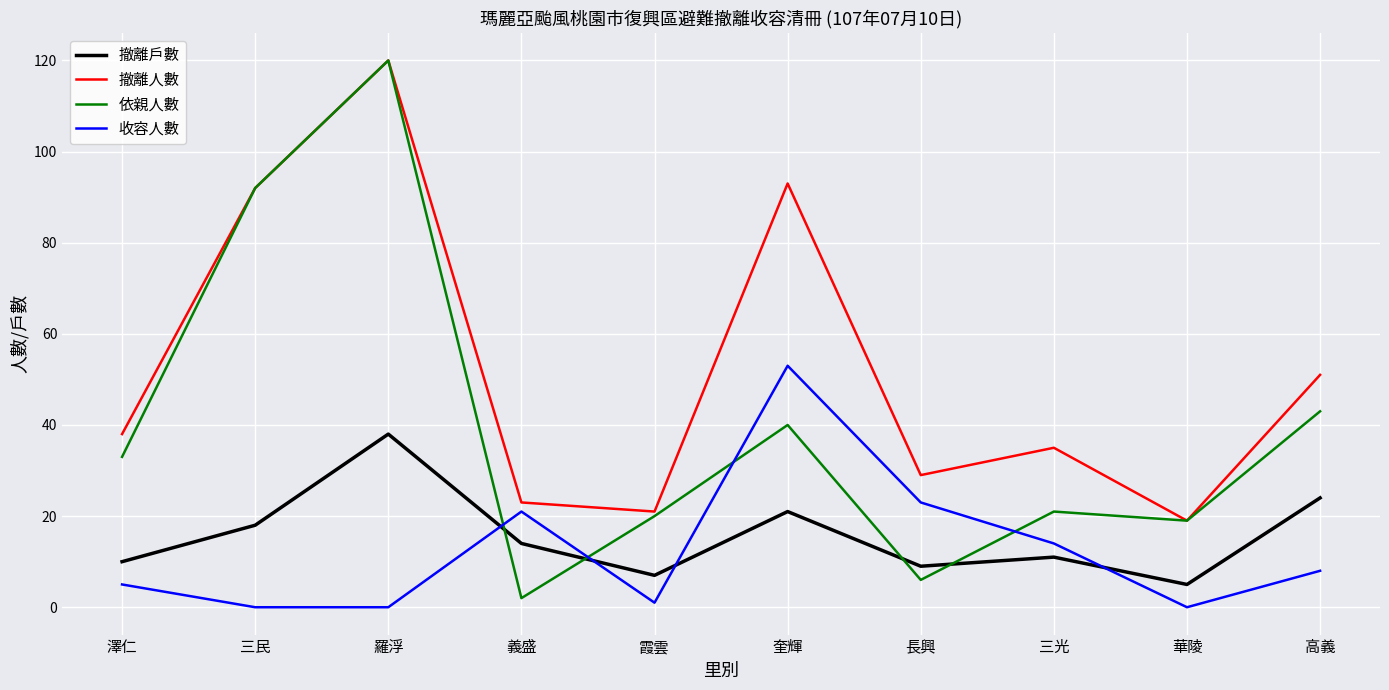

What is the difference between the maximum and minimum values in the 撤離人數 series?

101